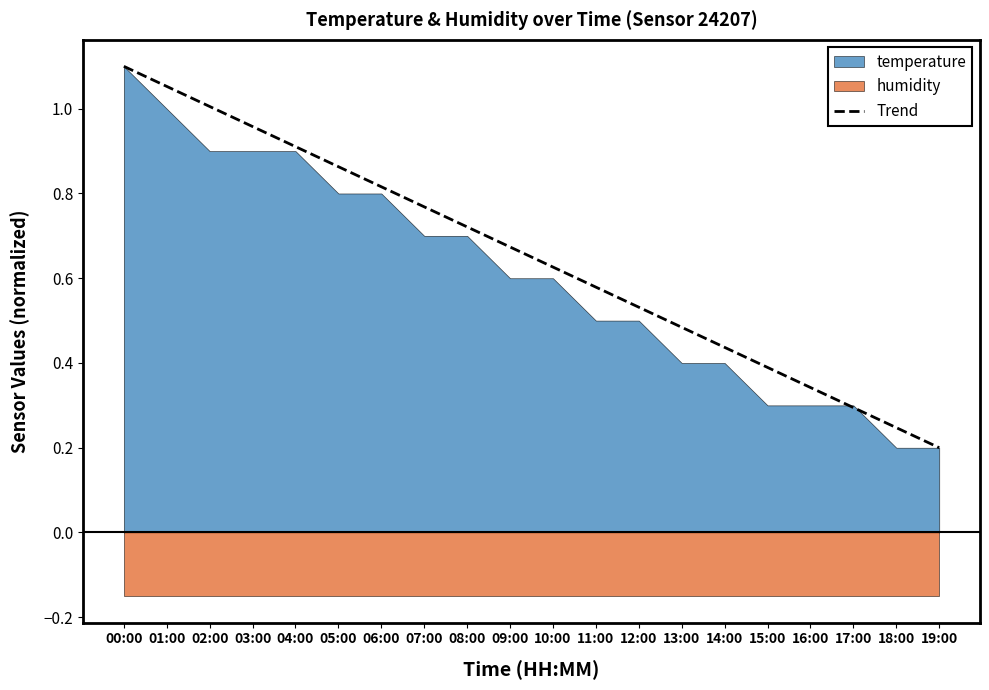

Is it true that the value at 05:00 is 0.9?

True